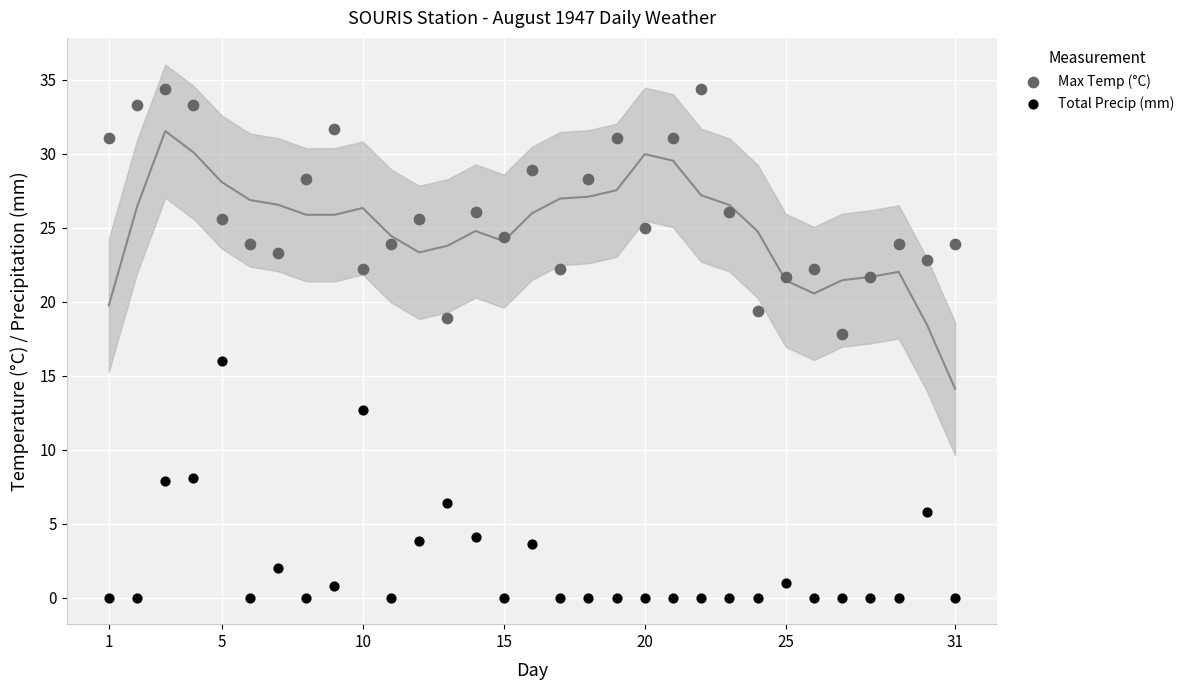

Which series reaches the maximum Y coordinate?

Max Temp (°C)